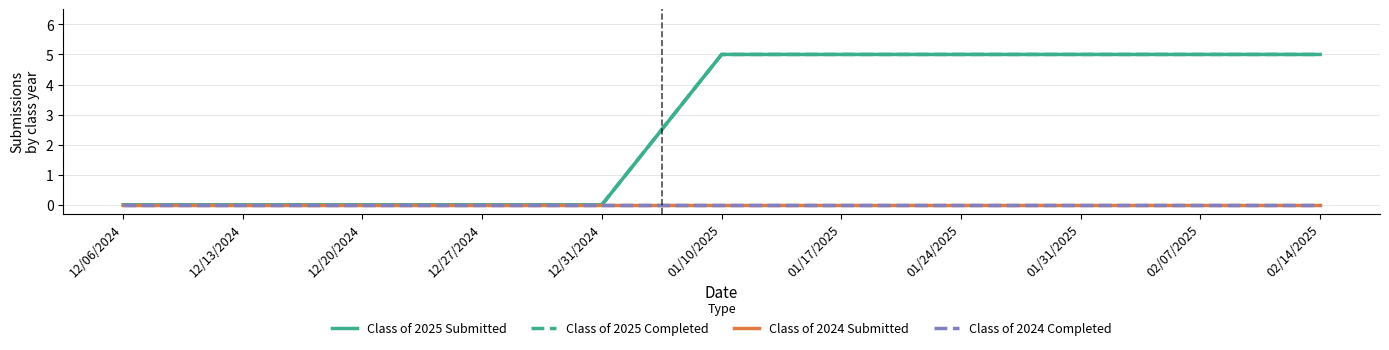

True or false: Class of 2025 Submitted and Class of 2024 Submitted intersect in this chart.

False